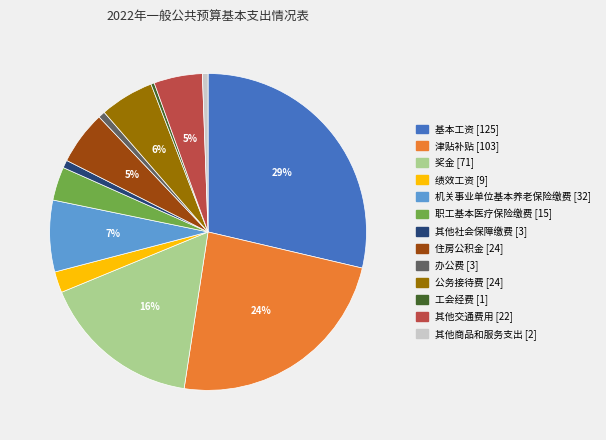

To the nearest percent, what is the average slice percentage?

8%